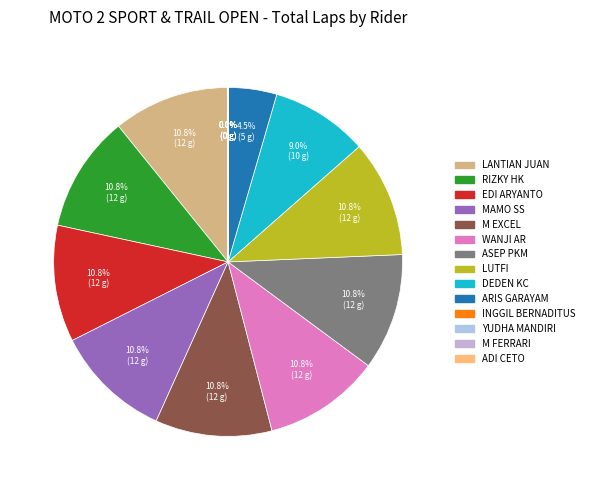

Which category has the smallest portion of the pie?

INGGIL BERNADITUS